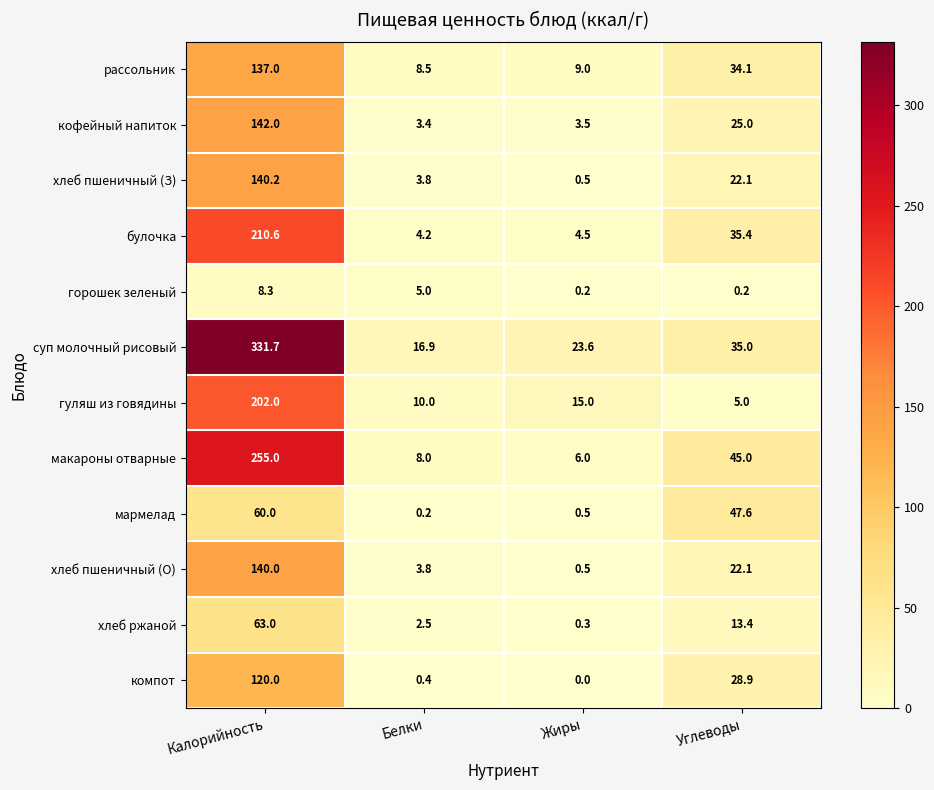

What is the approximate value of суп молочный рисовый at Жиры?

23.6